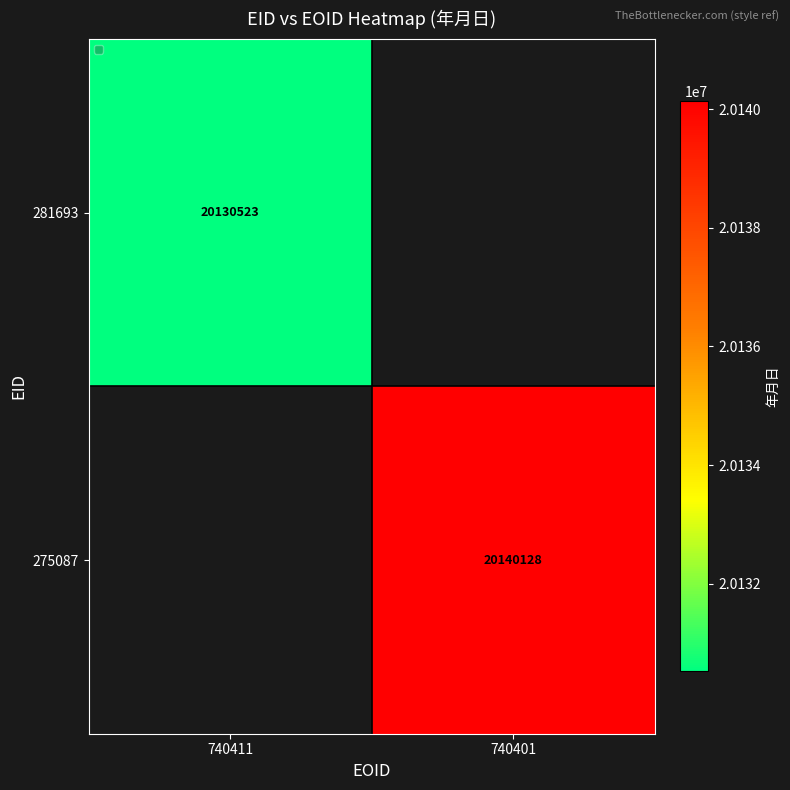

True or false: 281693 has a value of 20130523 at 740411.

True